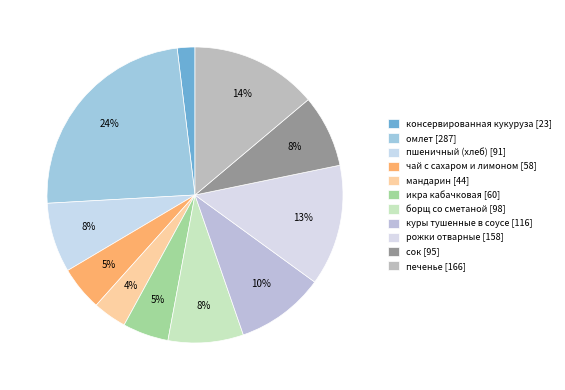

Count the number of slices in the pie.

11